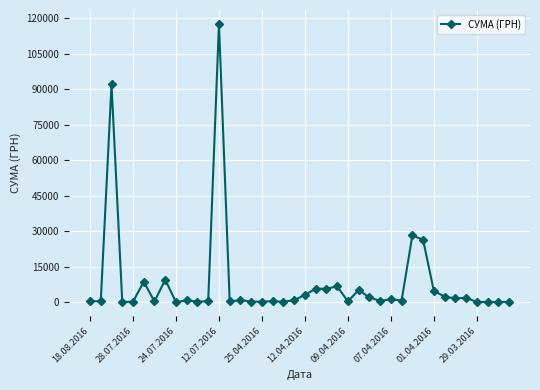

What is the difference between the second highest and minimum values?

91987.7